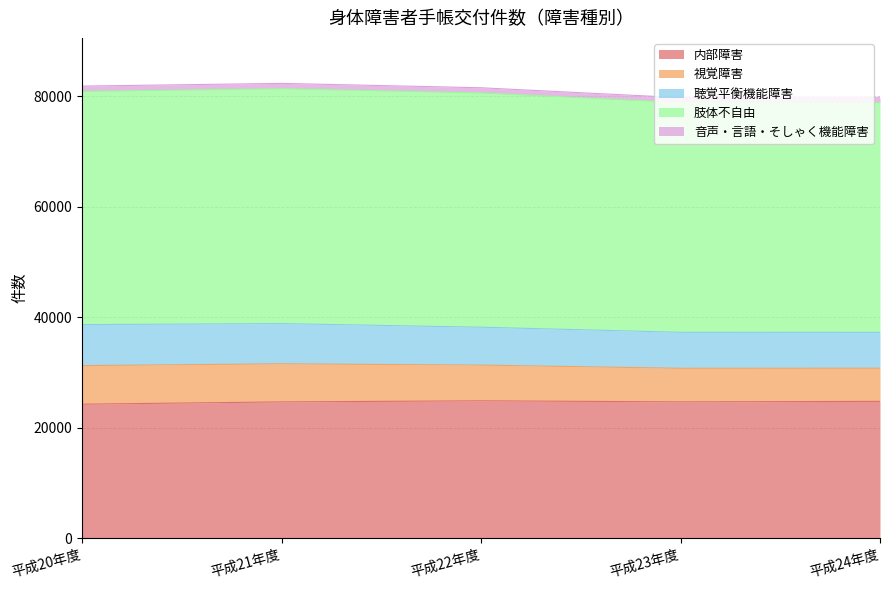

Between 平成24年度 and 平成23年度, which is larger?

平成24年度